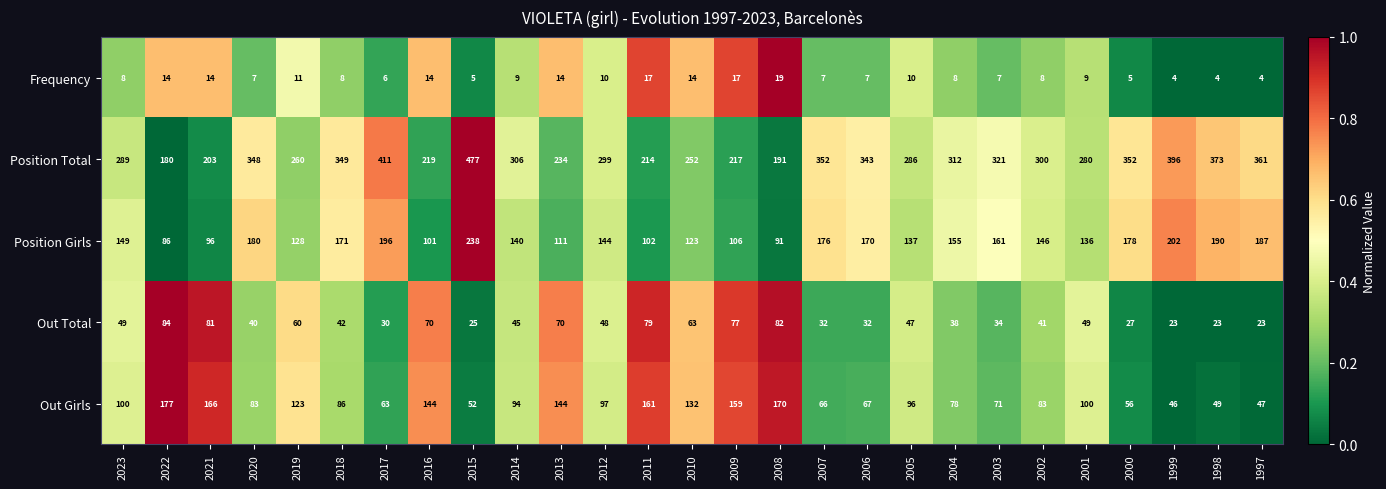

What is the average value of the Out Total series?

49